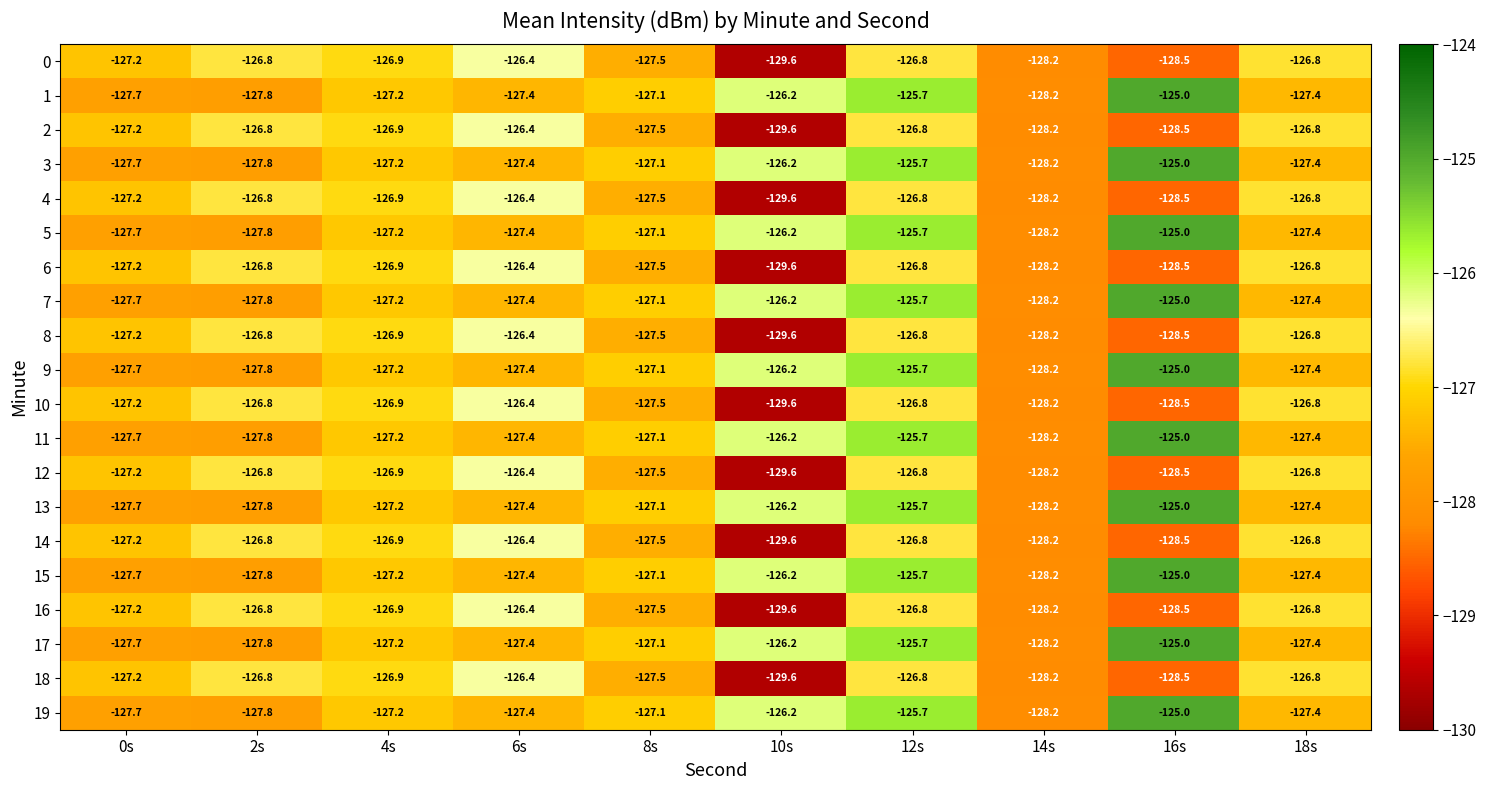

Is the value of 18 at 10s greater than the value of 11 at 8s?

No